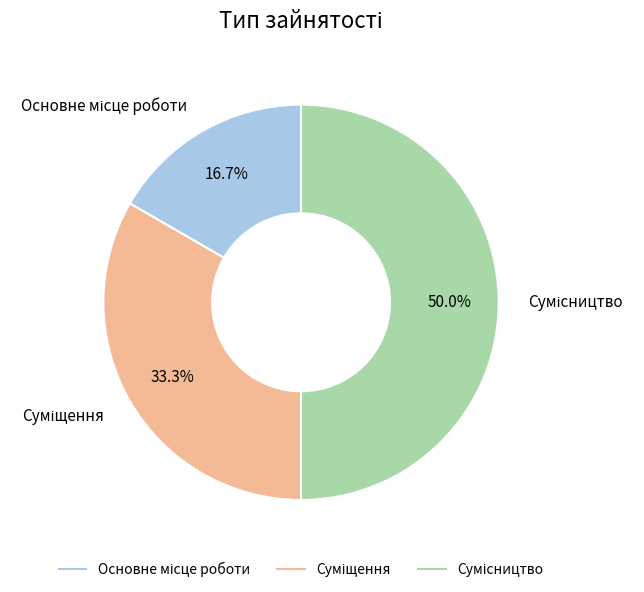

To the nearest percent, what percentage of the pie is Сумісництво?

50%